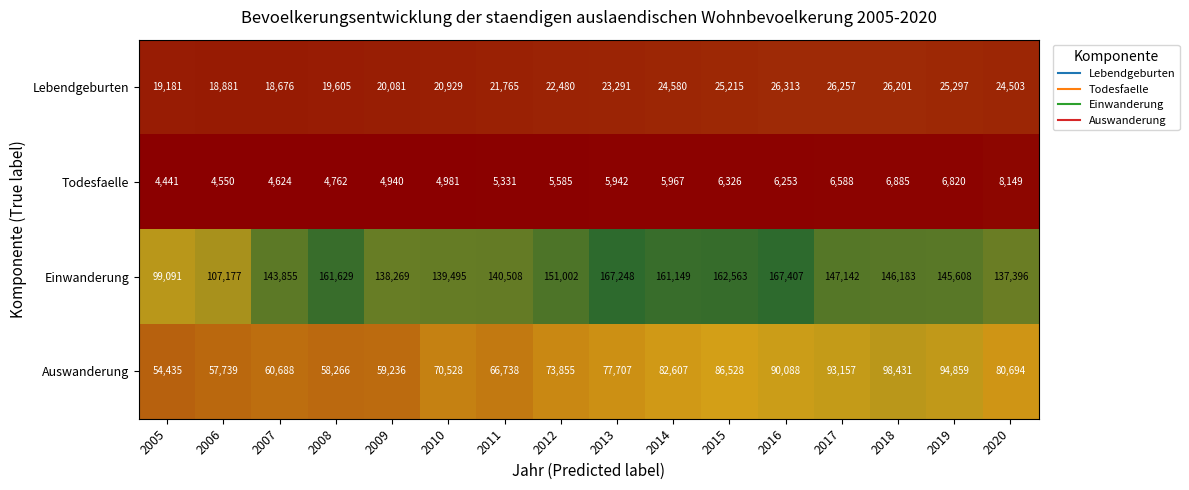

What value does the Auswanderung series have at 2018?

98431